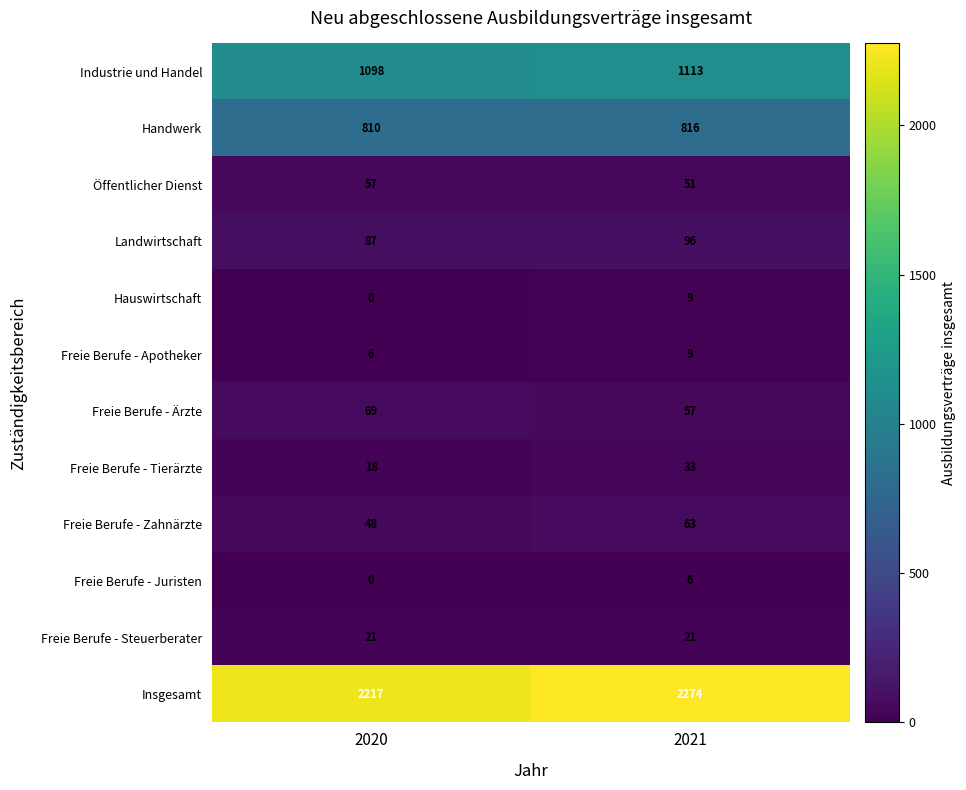

The Landwirtschaft series shows 87 at 2020. True or false?

True